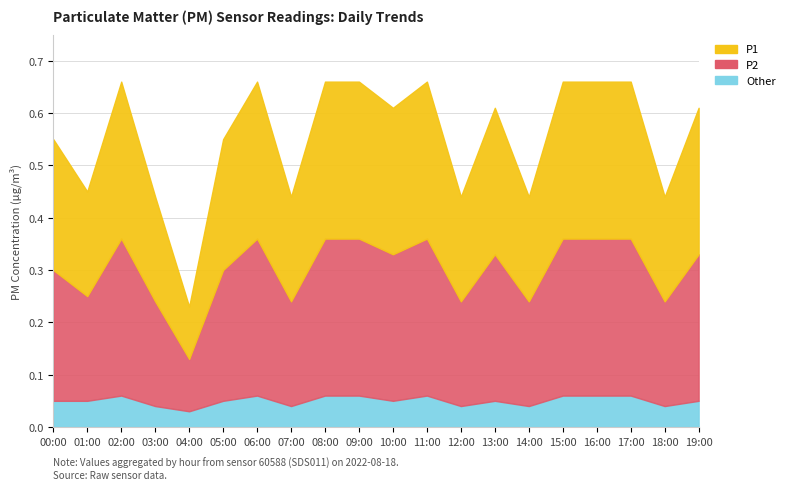

Which category has the highest value across all series?

02:00